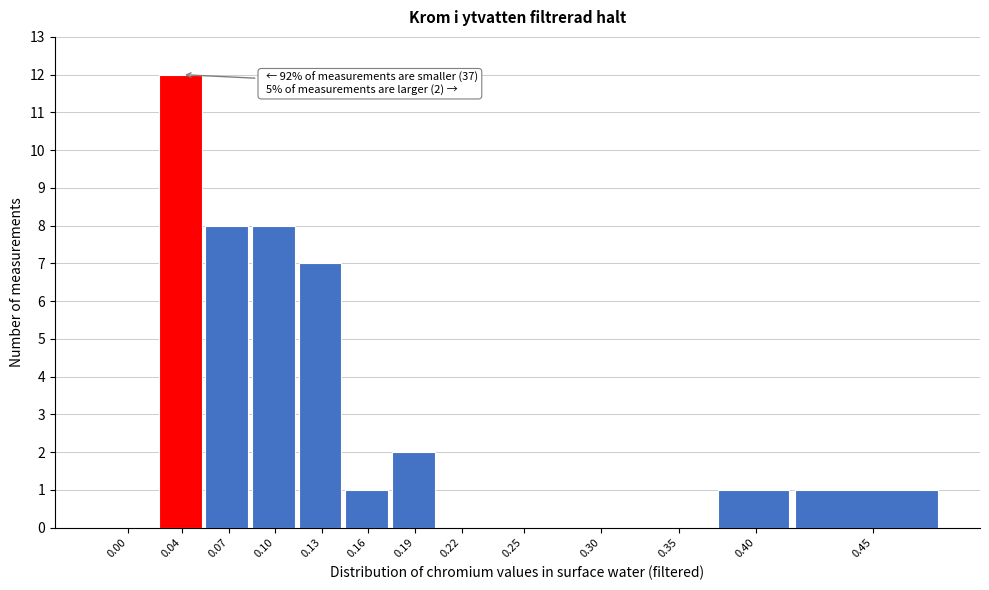

Reading left to right, extract all data points from this chart.

0.00=0	0.04=12	0.07=8	0.10=8	0.13=7	0.16=1	0.19=2	0.22=0	0.25=0	0.30=0	0.35=0	0.40=1	0.45=1